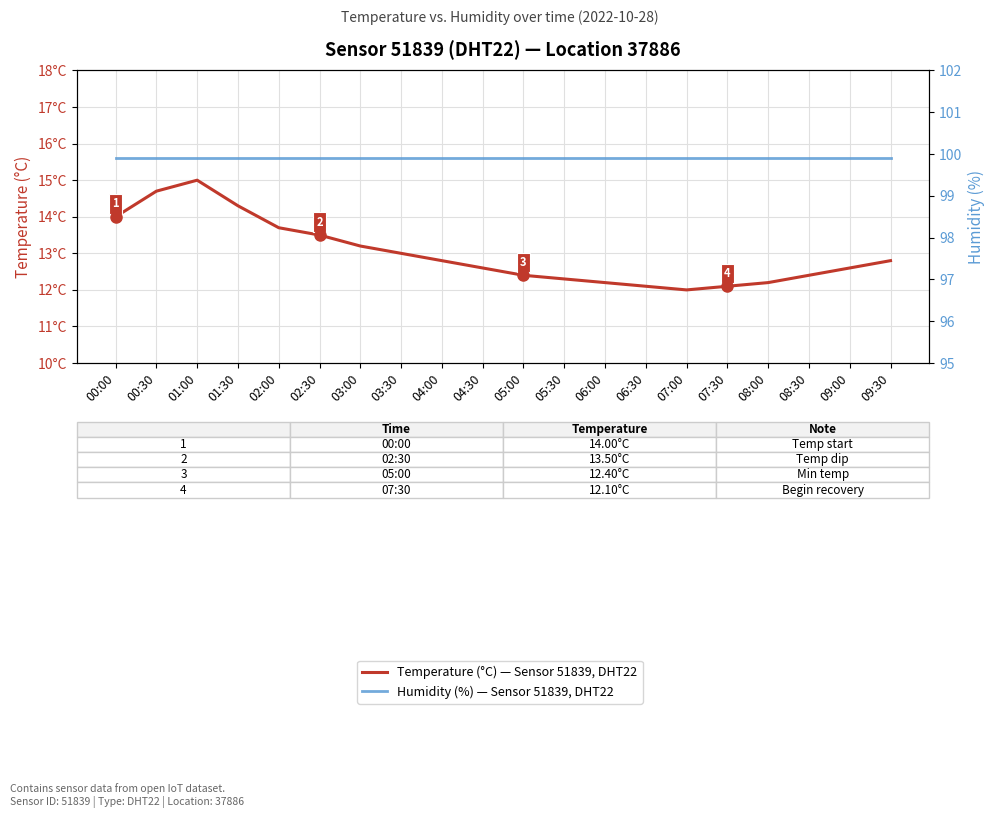

What is the label of the 18th point from the left?

08:30